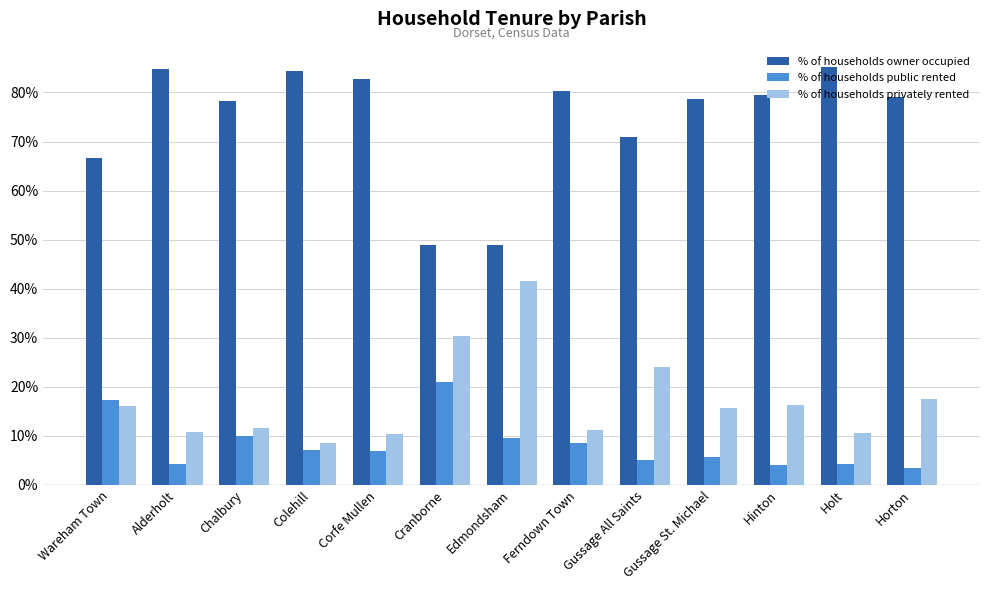

What is the total value across all series at Chalbury?

100.0